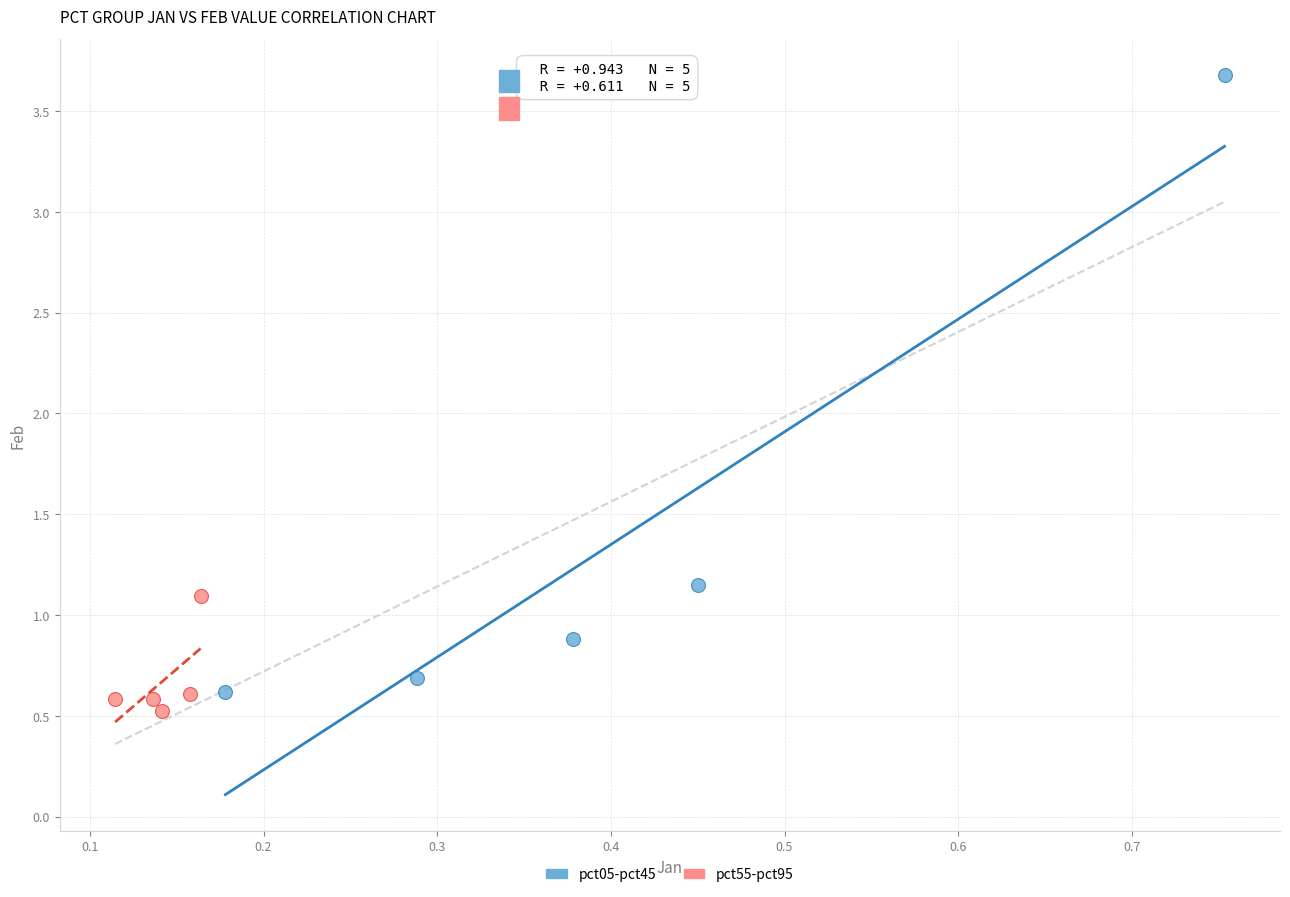

Which series has the largest Y range (max minus min)?

pct05-pct45